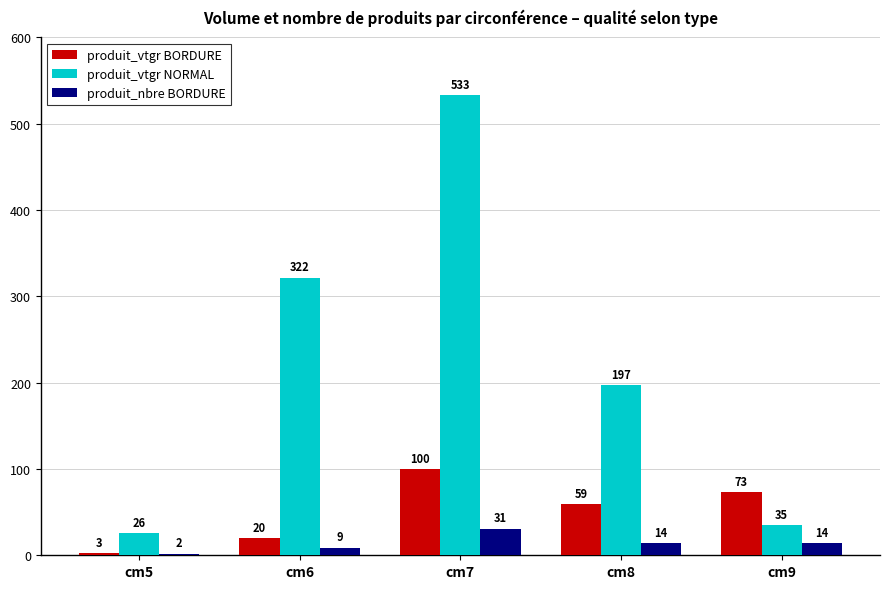

How many groups of bars are there?

5